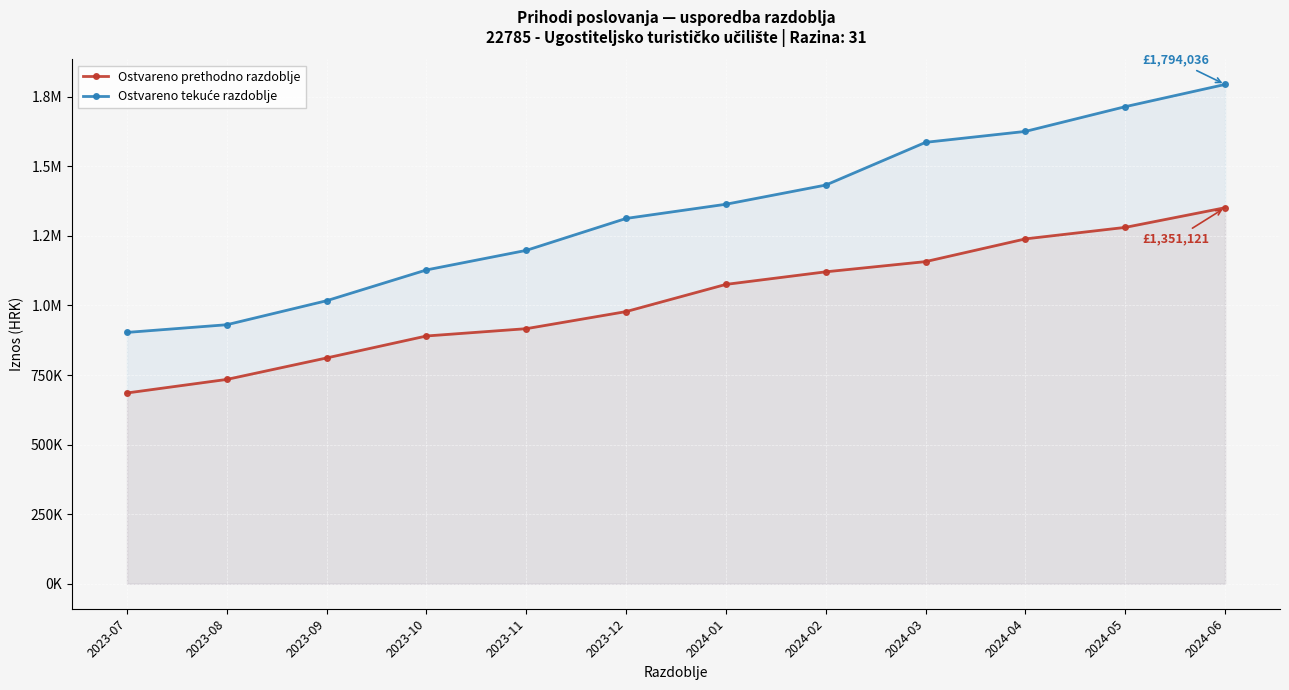

What is the total value across all series at 2023-12?

2290559.8